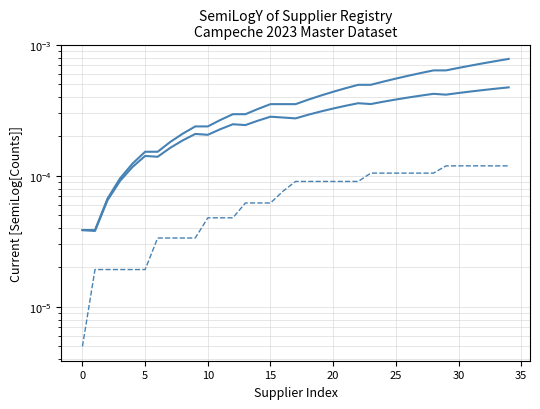

The value of PEQUEÑA at 13 is 0.0. True or false?

False